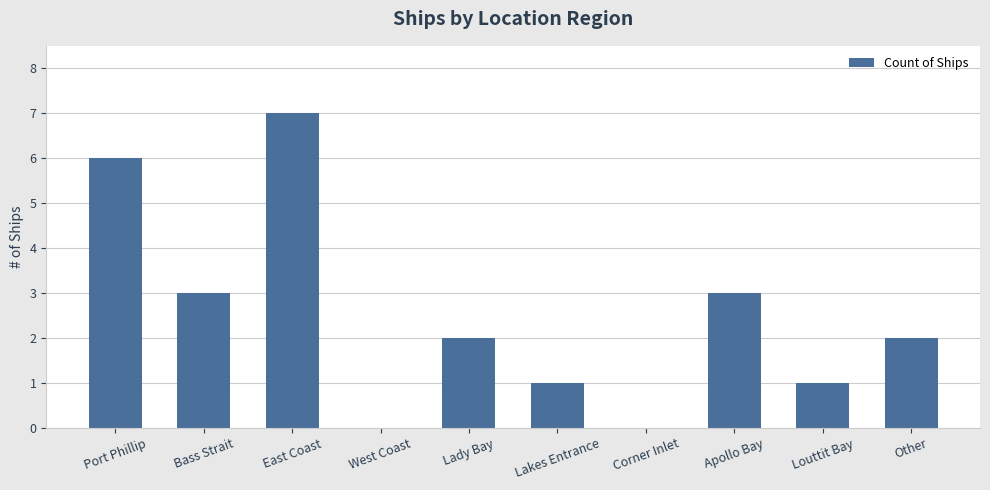

Reading left to right, transcribe all the data shown in this chart.

6	3	7	0	2	1	0	3	1	2